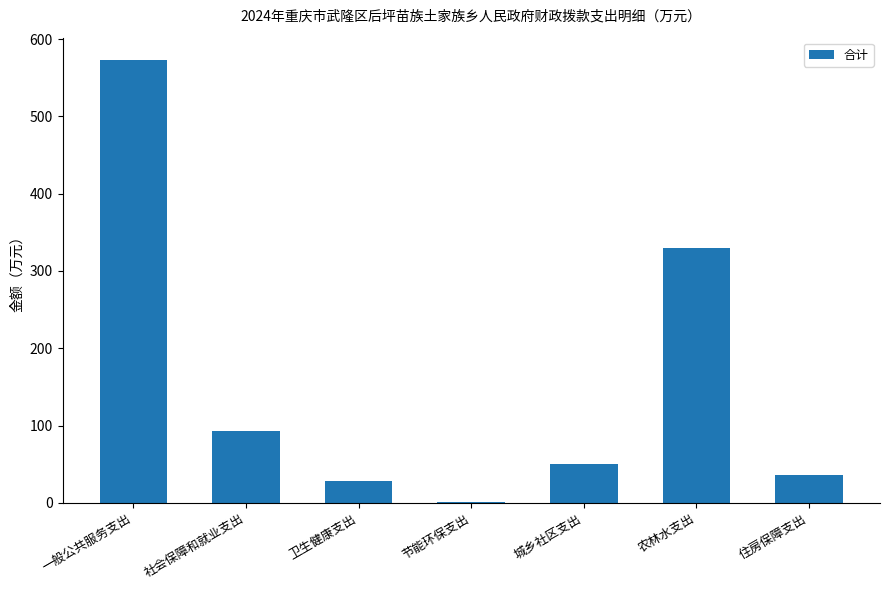

Reading left to right, extract all data points from this chart.

573.3	92.5	28.7	0.4	50.0	330.3	35.4